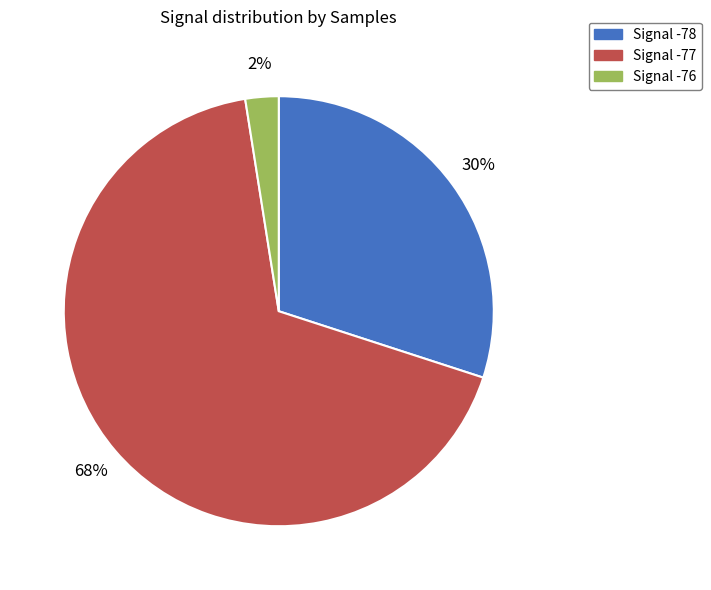

Does any single category account for the majority?

Yes